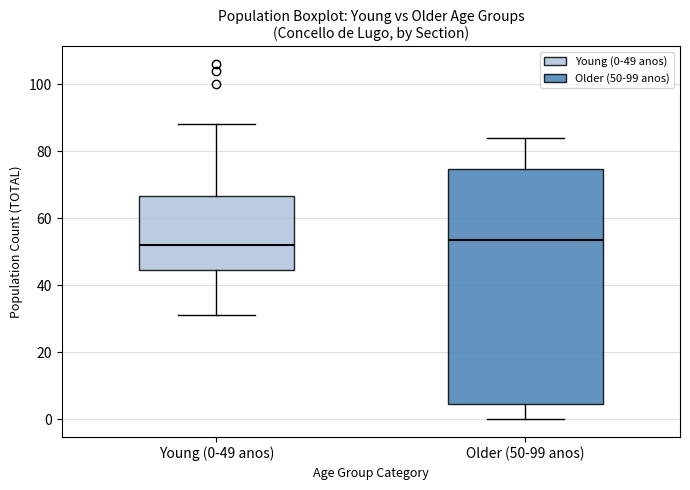

Reading left to right, read every box against the y-axis: the position of its median line, the range the box covers, and the ends of its whiskers. The values are not printed on the chart, so give them approximately, as read against the axis.

Young (0-49 anos): median 52, box 44 to 66, whiskers 32 to 88
Older (50-99 anos): median 54, box 4 to 74, whiskers 0 to 84